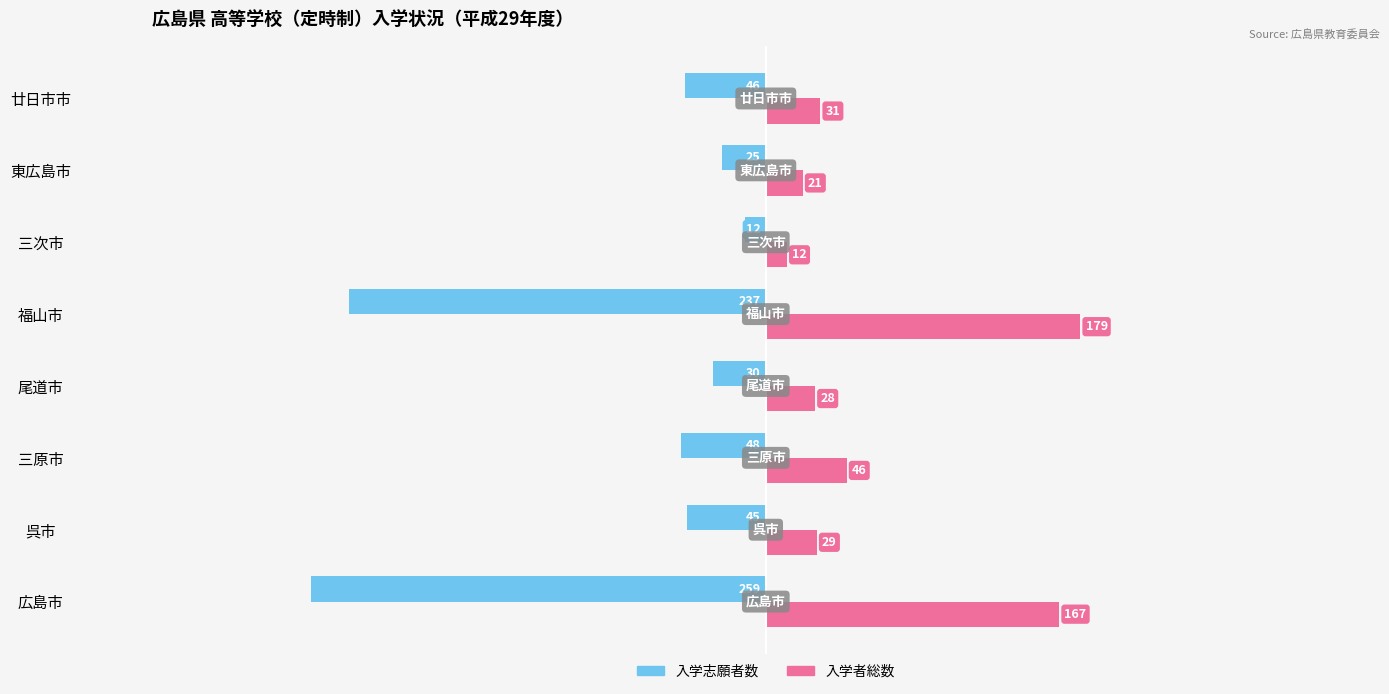

What is the lowest value of the 入学志願者数 series?

-259